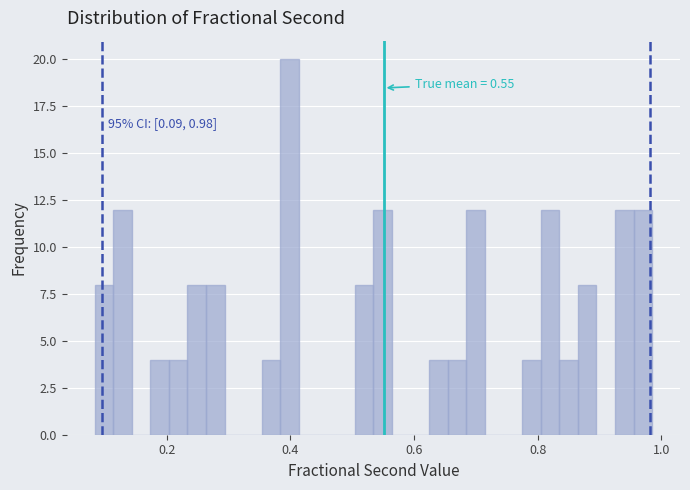

Around what value on the x-axis is the tallest bar? Give the approximate position of its centre, as read against the axis.

0.40